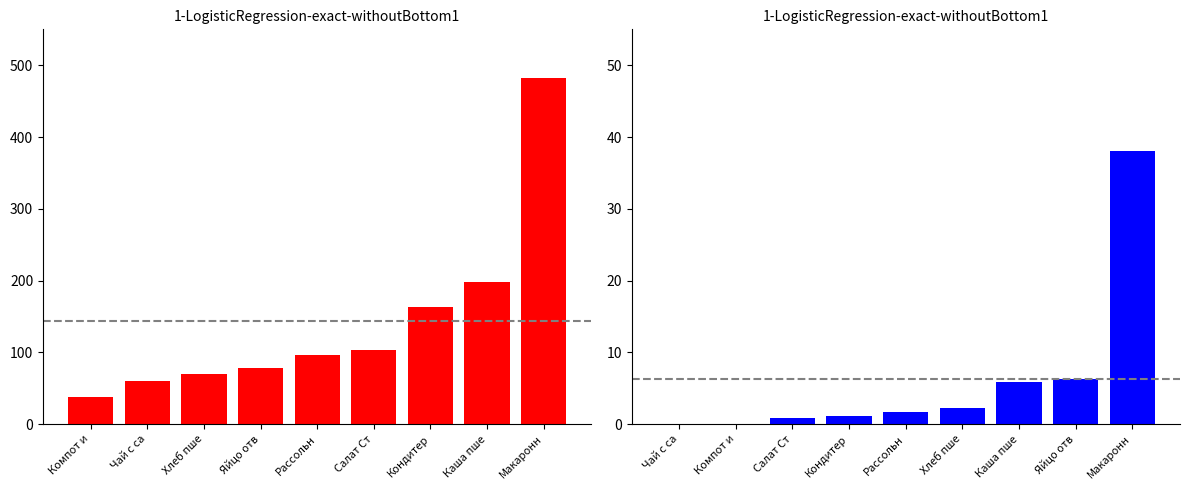

Is it true that Калорийность equals 104.5 at Чай с са?

False